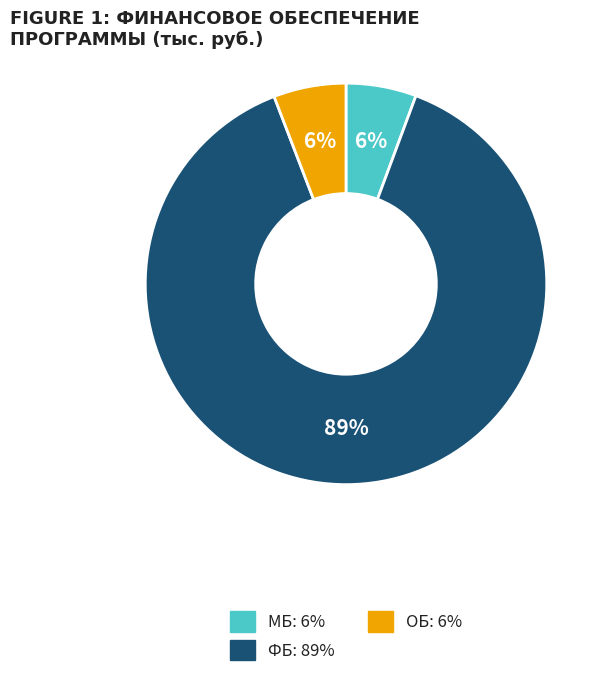

How many slices are in this pie chart?

3